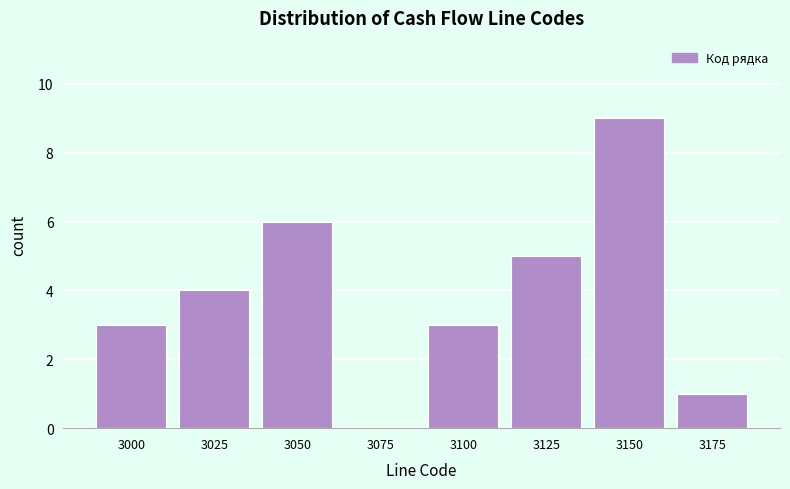

Reading left to right, extract all data points from this chart.

3000=3	3025=4	3050=6	3075=0	3100=3	3125=5	3150=9	3175=1